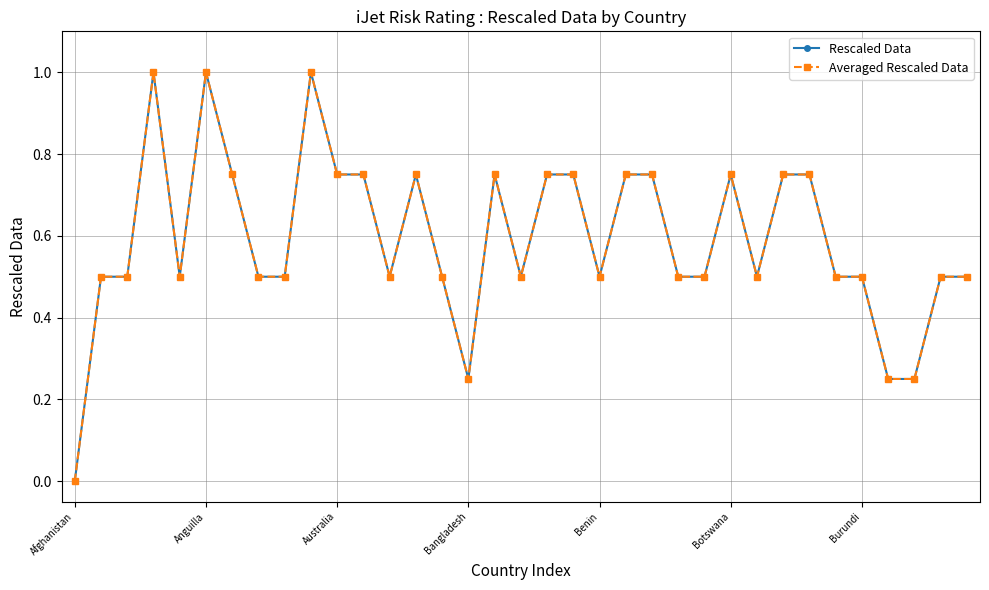

Is this an area chart (filled region under the line)?

No